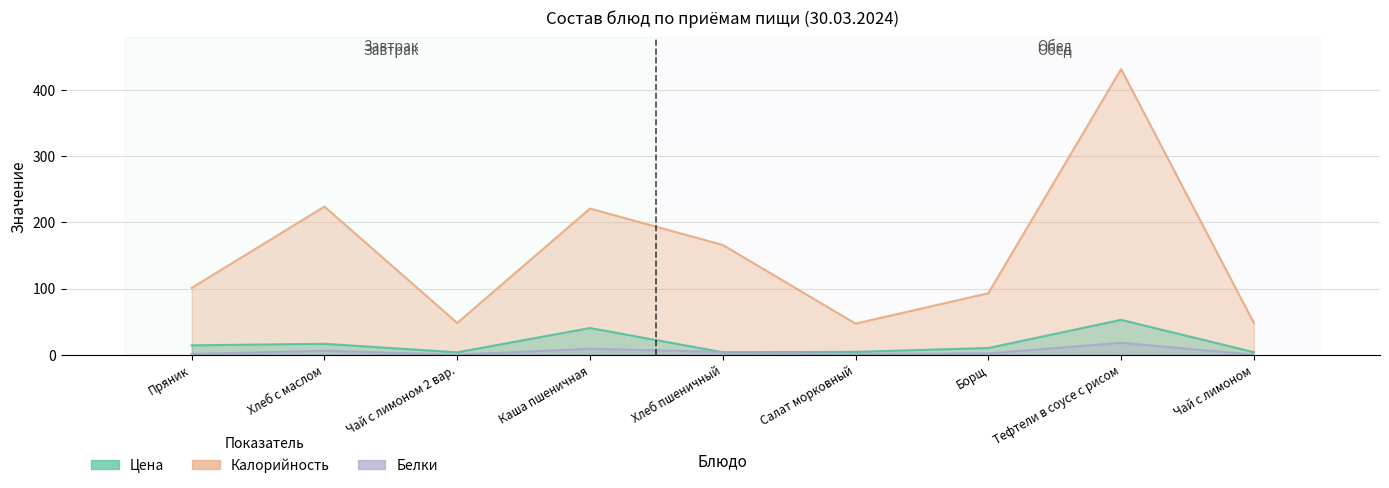

Reading left to right, extract all data points from this chart.

Цена: Пряник=14.2	Хлеб с маслом=16.5	Чай с лимоном 2 вар.=3.6	Каша пшеничная=40.4	Хлеб пшеничный=3.7	Салат морковный=4.3	Борщ=10.1	Тефтели в соусе с рисом=52.7	Чай с лимоном=3.8
Калорийность: Пряник=101.0	Хлеб с маслом=224.0	Чай с лимоном 2 вар.=48.0	Каша пшеничная=221.0	Хлеб пшеничный=166.0	Салат морковный=47.0	Борщ=93.0	Тефтели в соусе с рисом=432.0	Чай с лимоном=48.0
Белки: Пряник=1.0	Хлеб с маслом=6.0	Чай с лимоном 2 вар.=0.0	Каша пшеничная=9.0	Хлеб пшеничный=4.0	Салат морковный=1.0	Борщ=2.0	Тефтели в соусе с рисом=18.0	Чай с лимоном=0.0